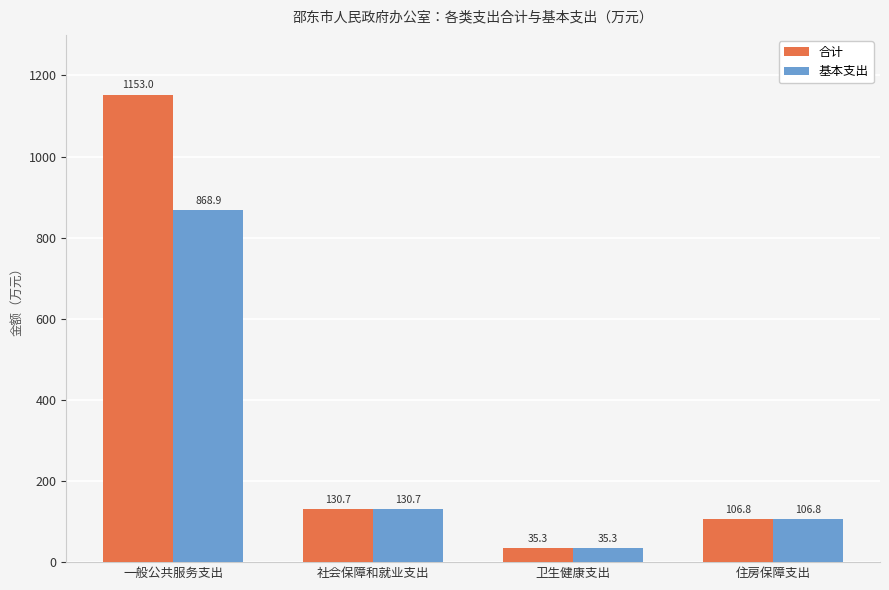

What is the sum of the 基本支出 values at 社会保障和就业支出 and 卫生健康支出?

166.0